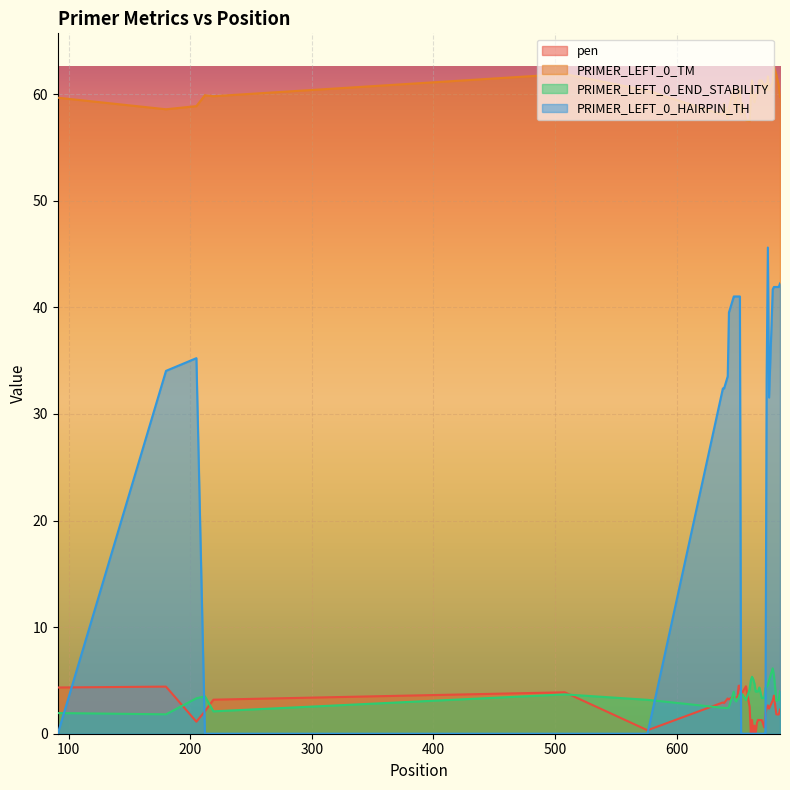

Is it true that PRIMER_LEFT_0_HAIRPIN_TH equals 16.9 at 665?

False